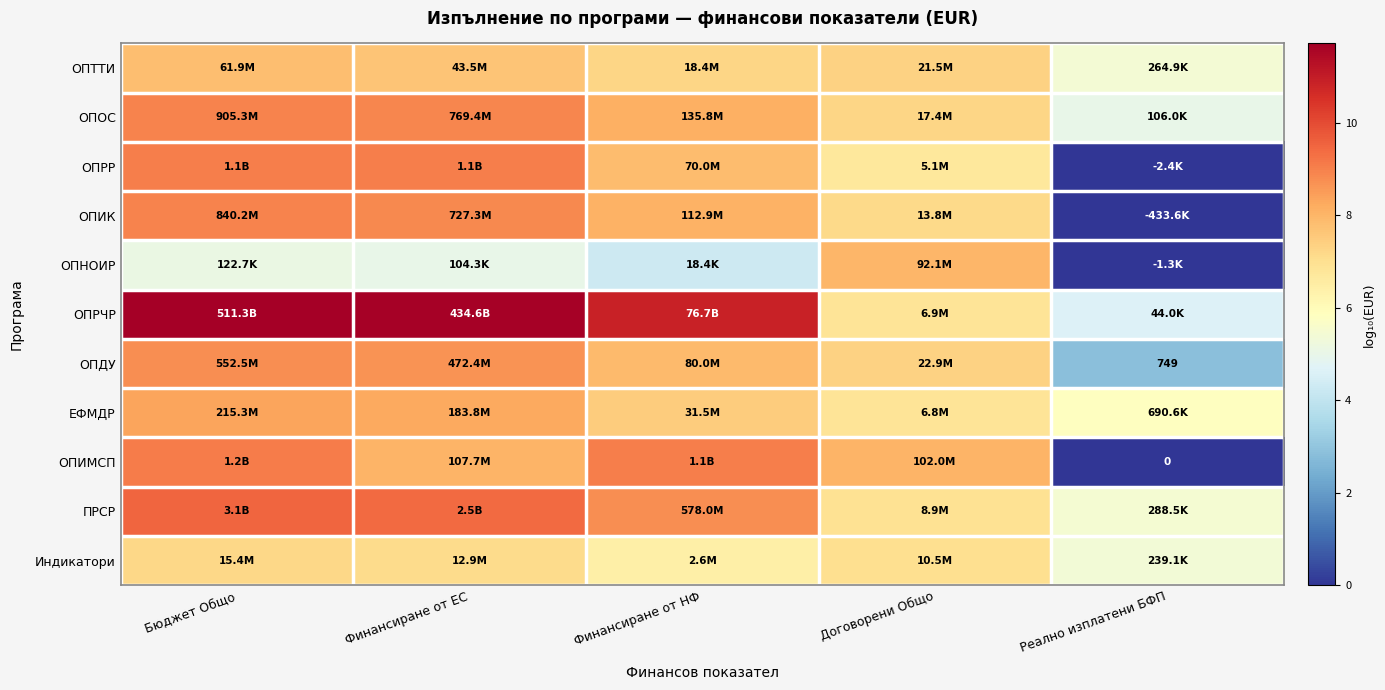

Which has a higher value, Бюджет Общо or Договорени Общо?

Бюджет Общо